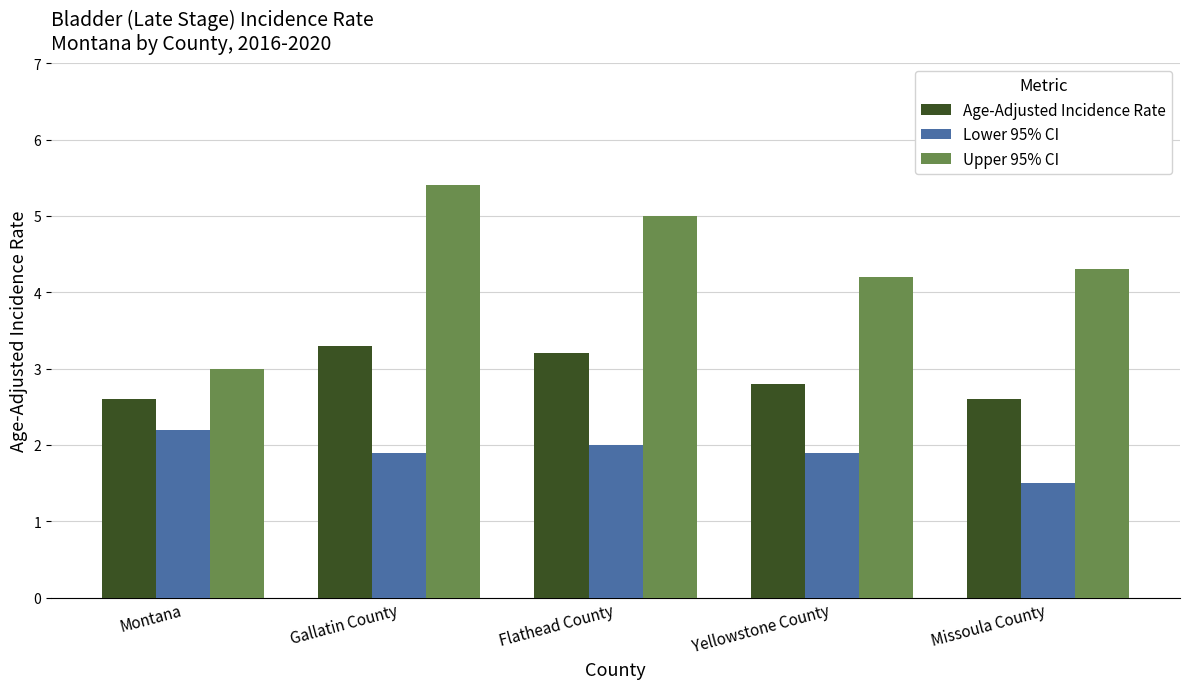

How many distinct data groups are displayed?

3